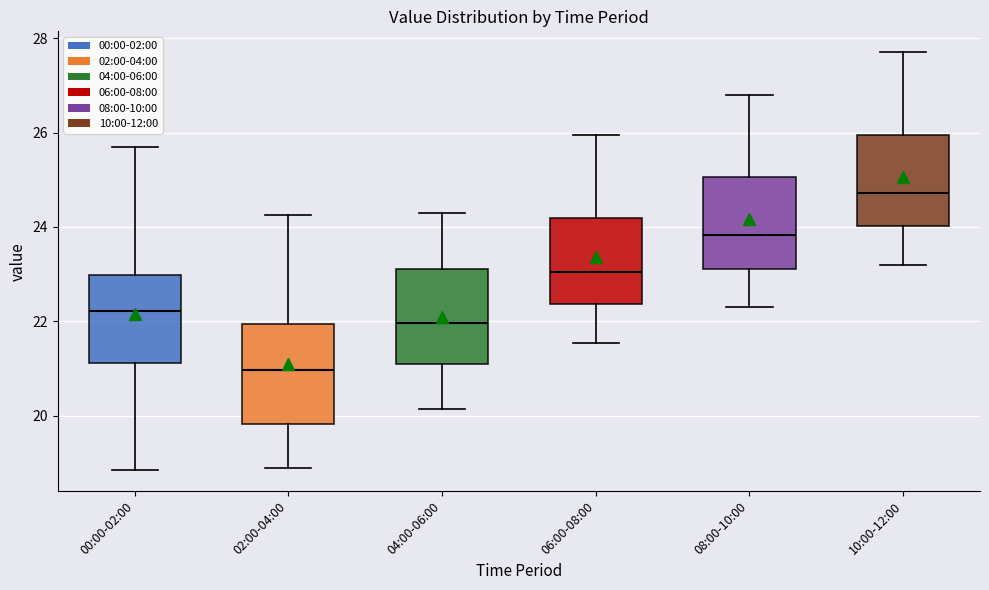

Reading left to right, read every box against the y-axis: the position of its median line, the range the box covers, and the ends of its whiskers. The values are not printed on the chart, so give them approximately, as read against the axis.

00:00-02:00: median 22.2, box 21.2 to 23.0, whiskers 18.8 to 25.8
02:00-04:00: median 21.0, box 19.8 to 22.0, whiskers 19.0 to 24.2
04:00-06:00: median 22.0, box 21.2 to 23.2, whiskers 20.2 to 24.4
06:00-08:00: median 23.0, box 22.4 to 24.2, whiskers 21.6 to 26.0
08:00-10:00: median 23.8, box 23.2 to 25.0, whiskers 22.4 to 26.8
10:00-12:00: median 24.8, box 24.0 to 26.0, whiskers 23.2 to 27.8